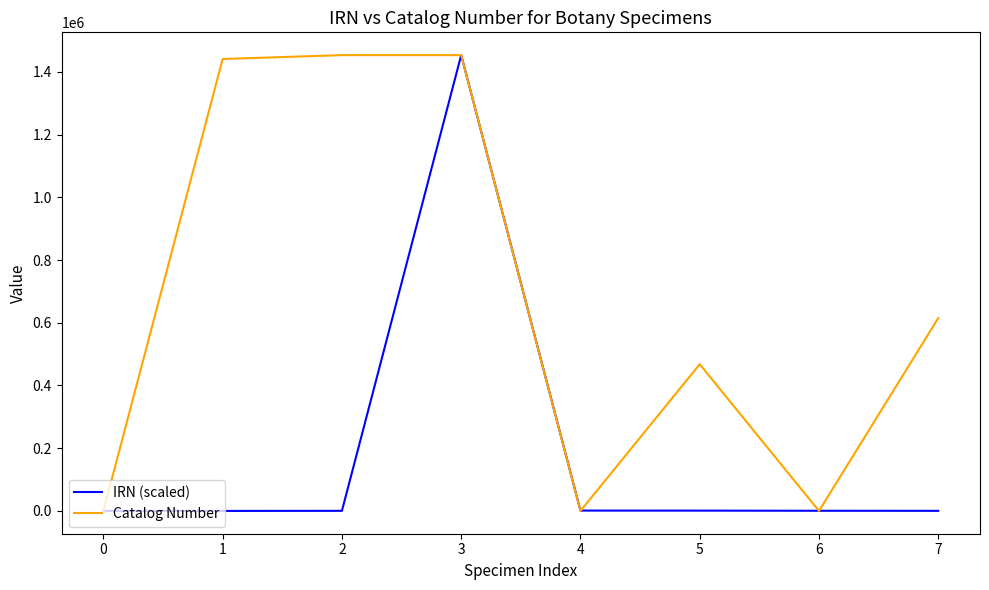

At which category is the sum across all series the highest?

3